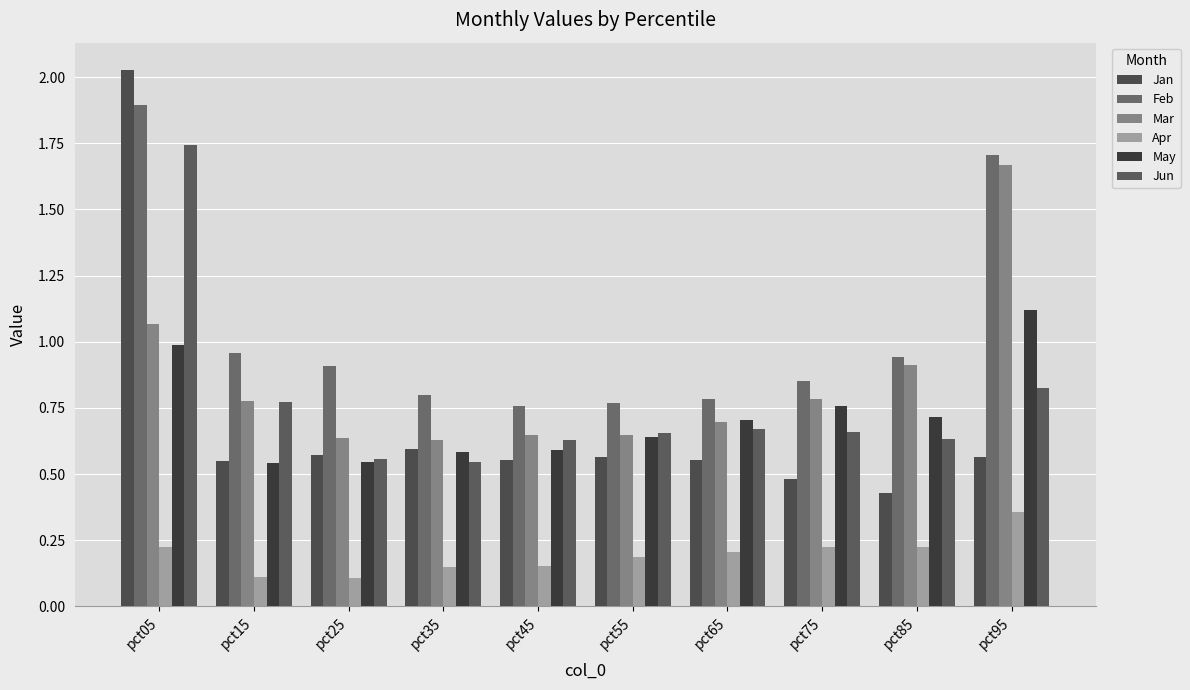

Reading left to right, what are all the values shown in this chart?

Jan: 2.0	0.5	0.6	0.6	0.6	0.6	0.6	0.5	0.4	0.6
Feb: 1.9	1.0	0.9	0.8	0.8	0.8	0.8	0.8	0.9	1.7
Mar: 1.1	0.8	0.6	0.6	0.6	0.6	0.7	0.8	0.9	1.7
Apr: 0.2	0.1	0.1	0.1	0.2	0.2	0.2	0.2	0.2	0.4
May: 1.0	0.5	0.5	0.6	0.6	0.6	0.7	0.8	0.7	1.1
Jun: 1.7	0.8	0.6	0.5	0.6	0.7	0.7	0.7	0.6	0.8